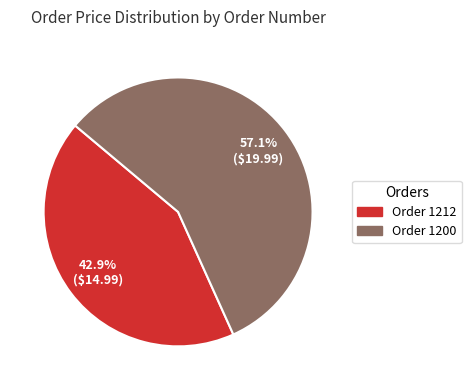

Between Order 1212 and Order 1200, which is larger?

Order 1200